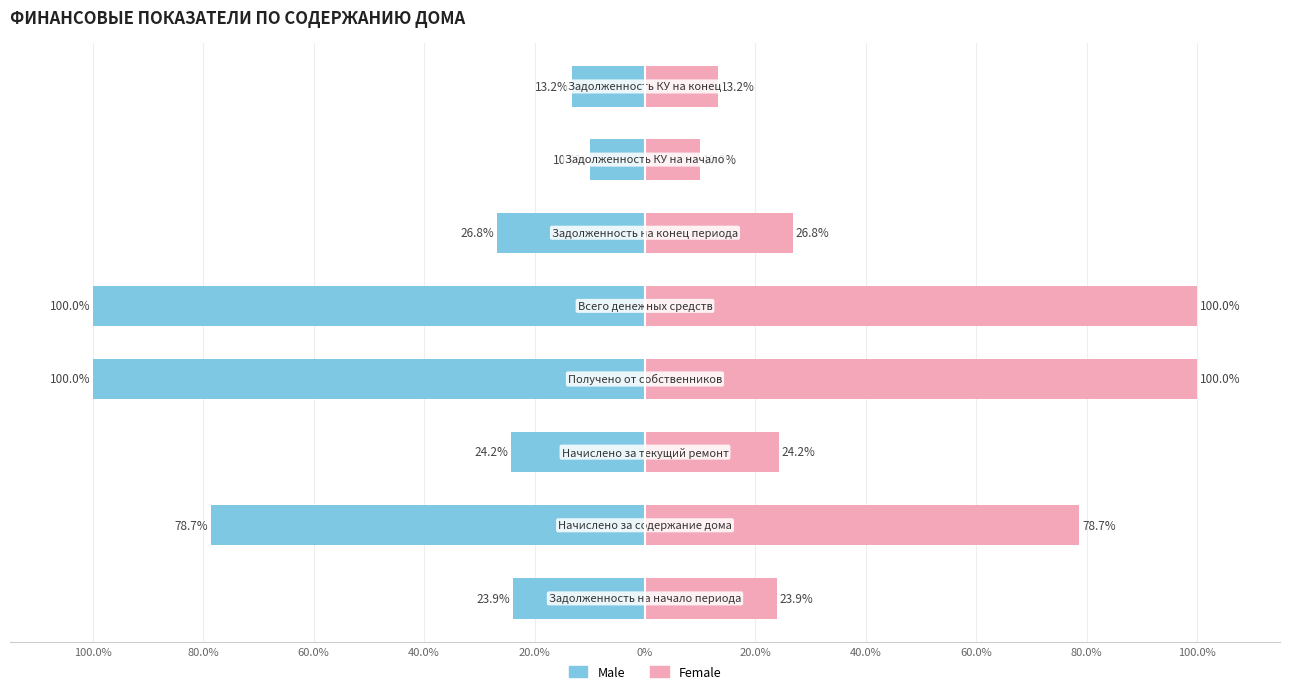

Reading left to right, transcribe all the data shown in this chart.

Male: -23.9	-78.7	-24.2	-100.0	-100.0	-26.8	-10.0	-13.2
Female: 23.9	78.7	24.2	100.0	100.0	26.8	10.0	13.2